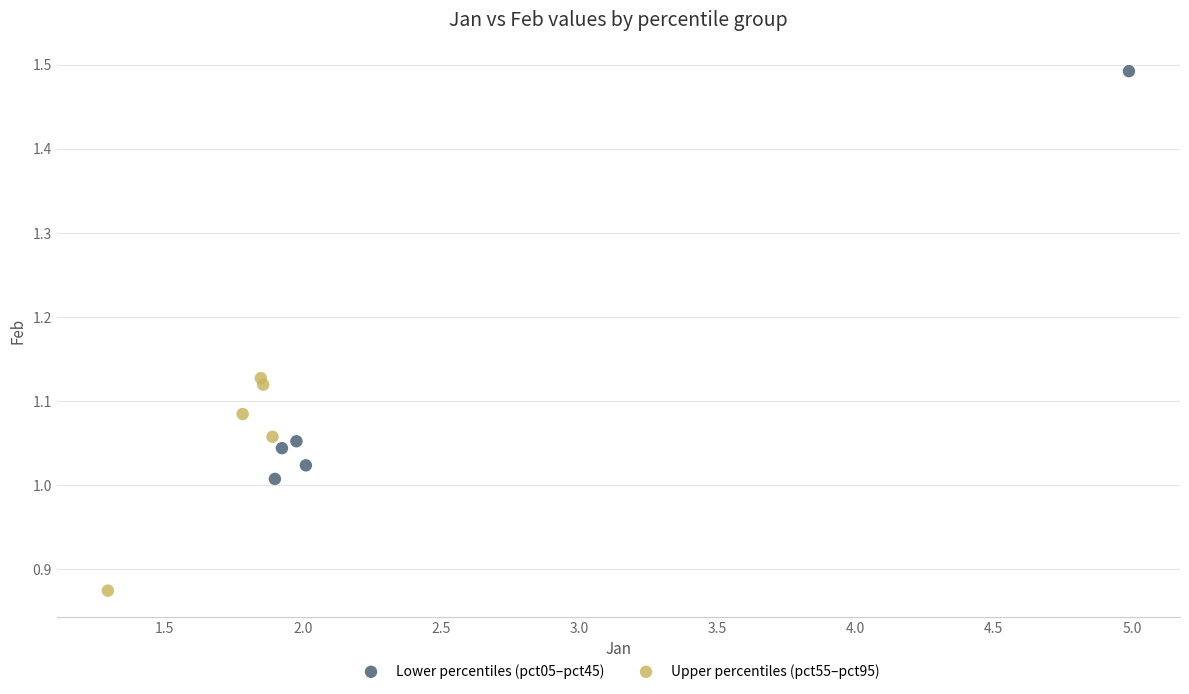

Which series contains the highest Y value?

Lower percentiles (pct05–pct45)